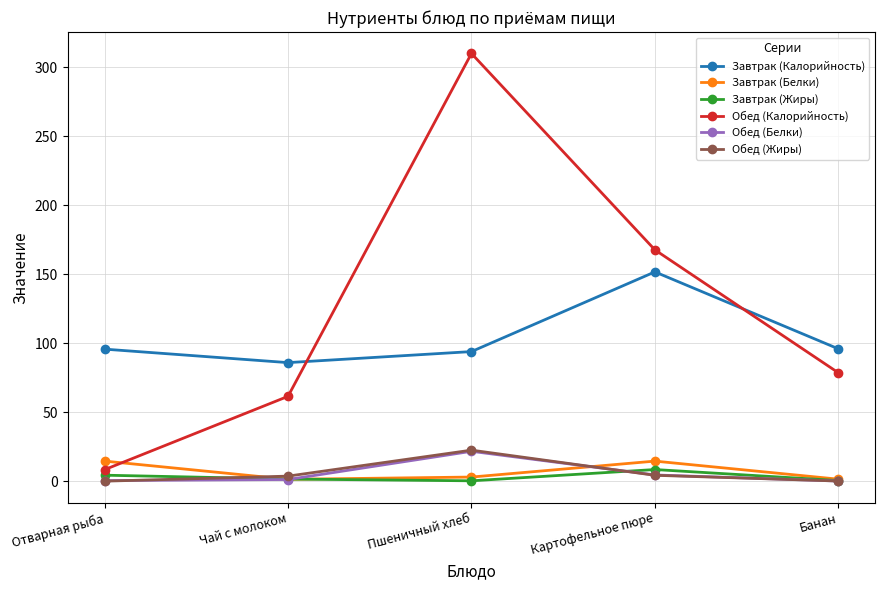

What is the highest value of the Обед (Белки) series?

21.7